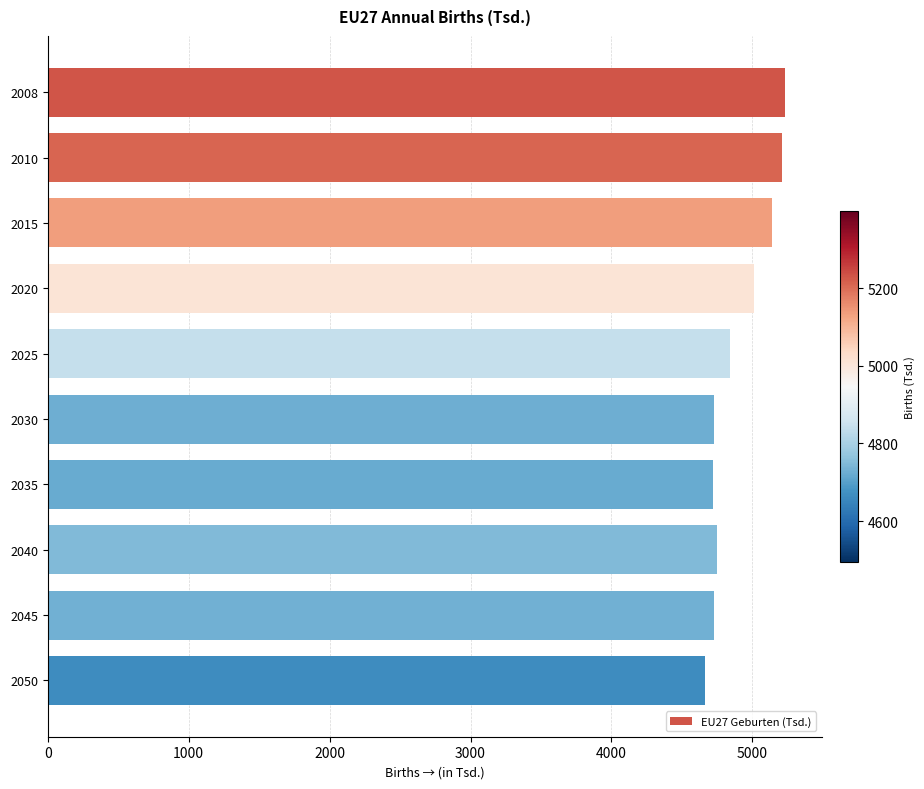

What is the smallest value displayed?

4665